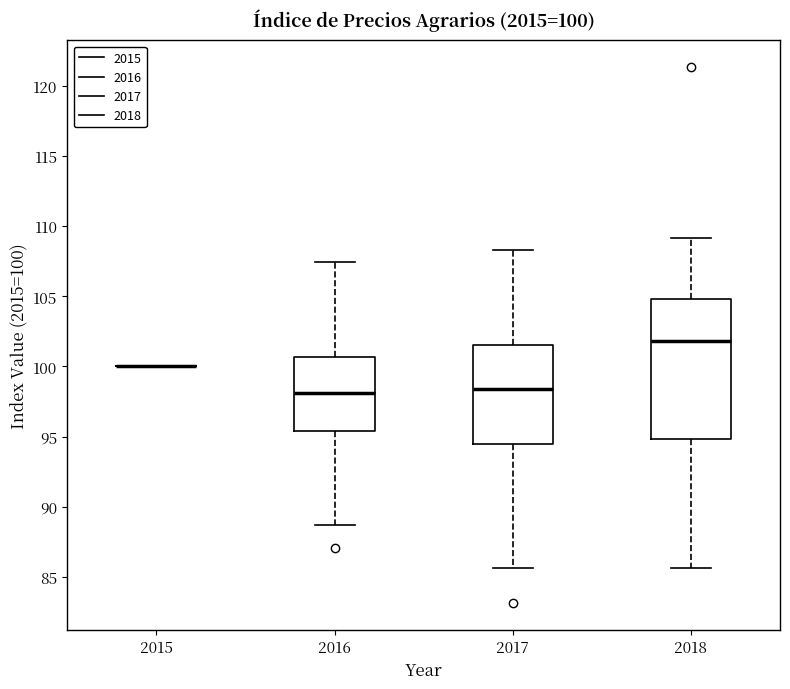

Which box is the tallest, from its lower edge to its upper edge?

2018